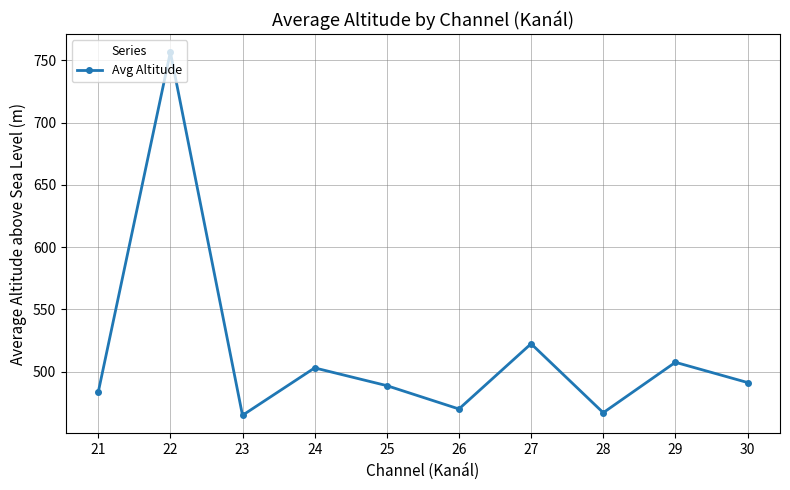

Count the number of values greater than 491.

5